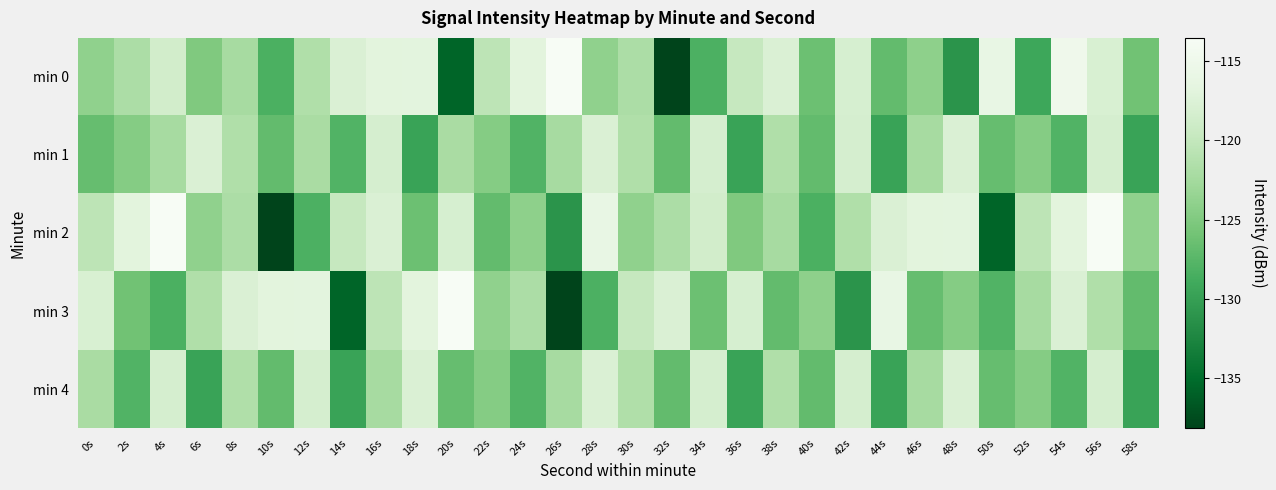

Rank the series by their maximum value, from highest to lowest.

min 0, min 2, min 3, min 1, min 4